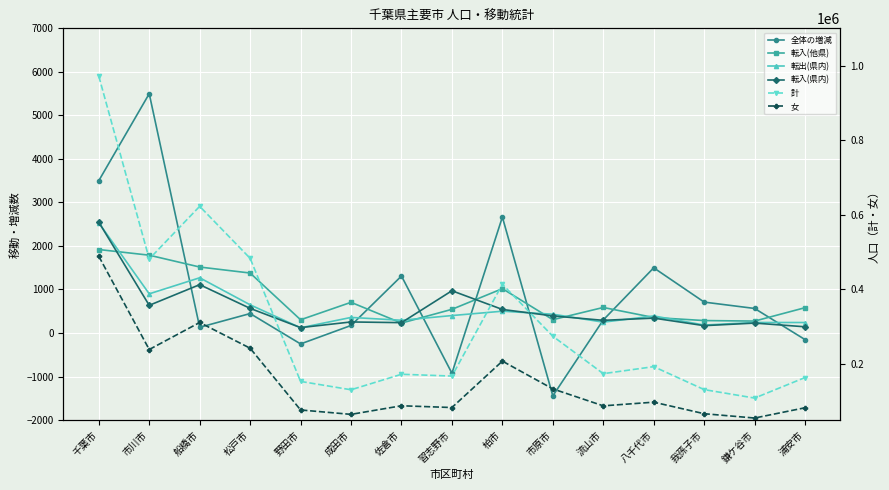

What is the highest value of the 転出(県内) series?

2532